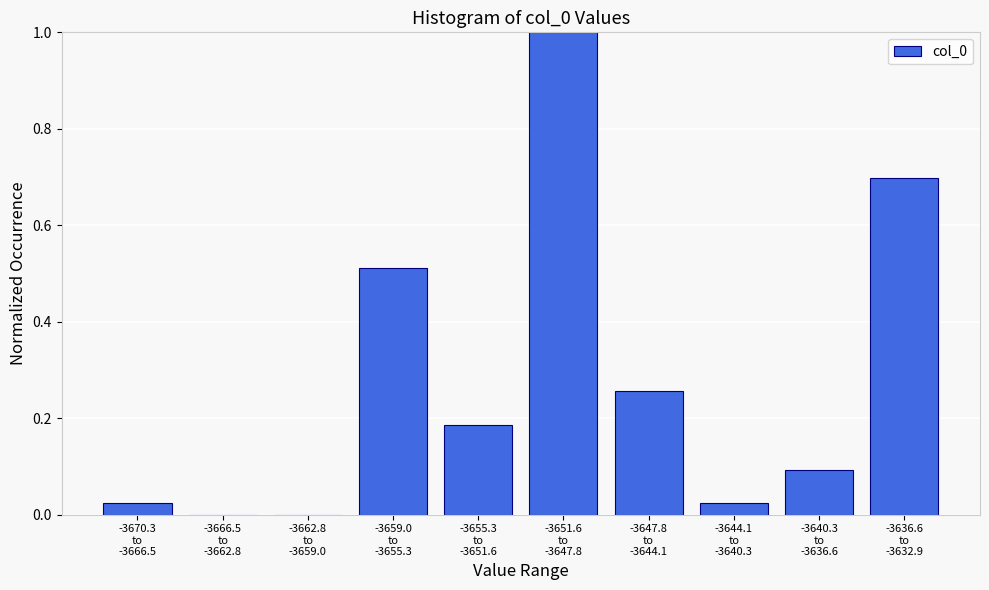

What is the greatest value displayed?

1.0